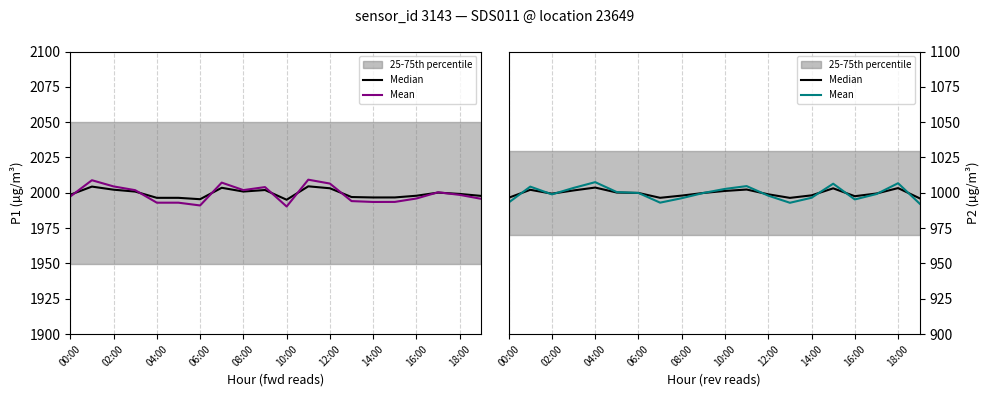

How many times do Median and Mean cross each other?

10